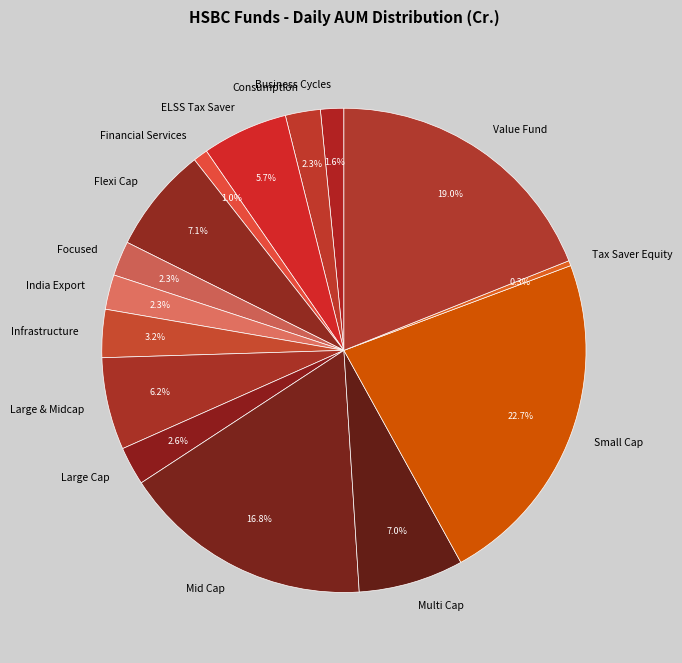

What percentage do Multi Cap and Infrastructure together represent?

10.2%